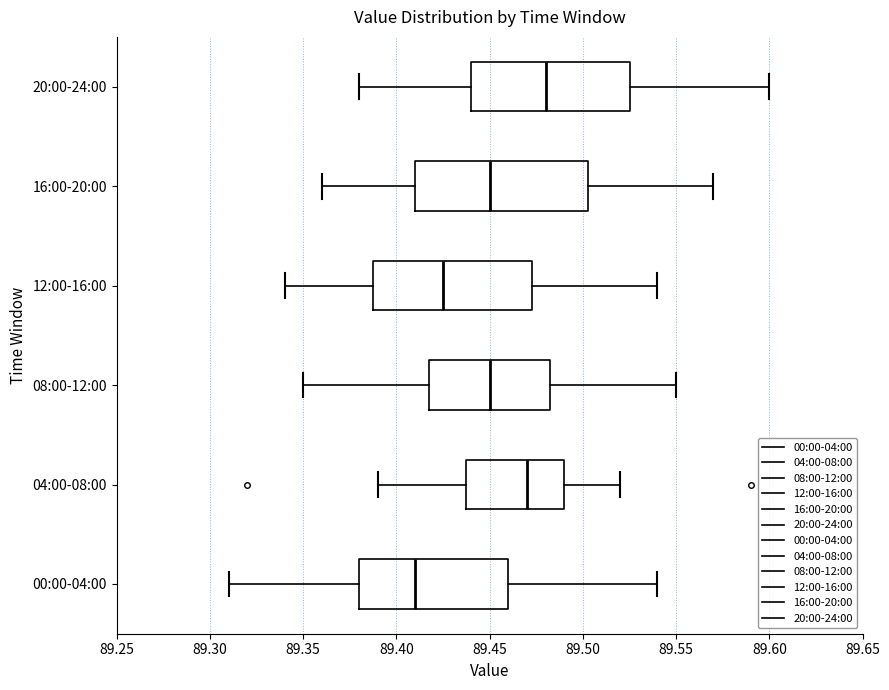

Reading bottom to top, transcribe this box plot: for each box, give where its median line is, the range the box spans, and where its two whiskers end, as read against the x-axis. The values are not printed on the chart, so give them approximately, as read against the axis.

00:00-04:00: median 89.410, box 89.380 to 89.460, whiskers 89.310 to 89.540
04:00-08:00: median 89.470, box 89.440 to 89.490, whiskers 89.390 to 89.520
08:00-12:00: median 89.450, box 89.420 to 89.485, whiskers 89.350 to 89.550
12:00-16:00: median 89.425, box 89.390 to 89.475, whiskers 89.340 to 89.540
16:00-20:00: median 89.450, box 89.410 to 89.505, whiskers 89.360 to 89.570
20:00-24:00: median 89.480, box 89.440 to 89.525, whiskers 89.380 to 89.600